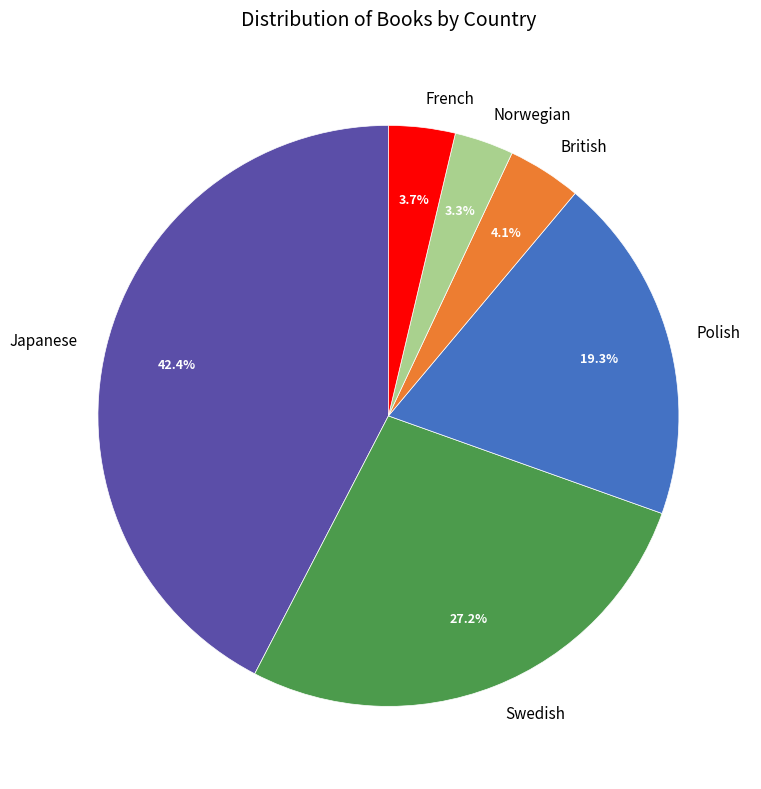

Which category has the biggest portion of the pie?

Japanese